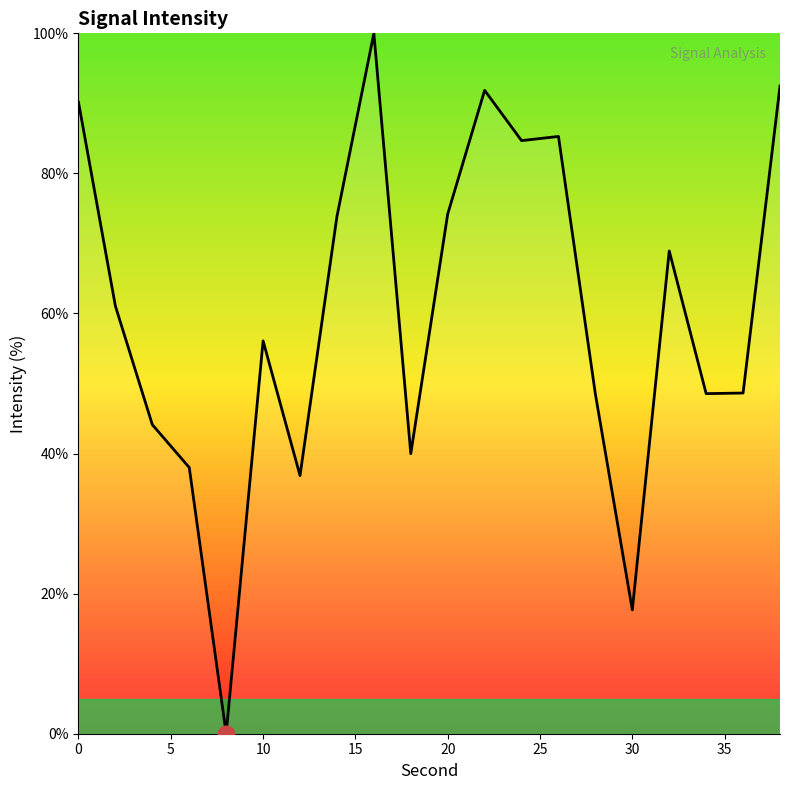

What is the greatest value displayed?

100.0